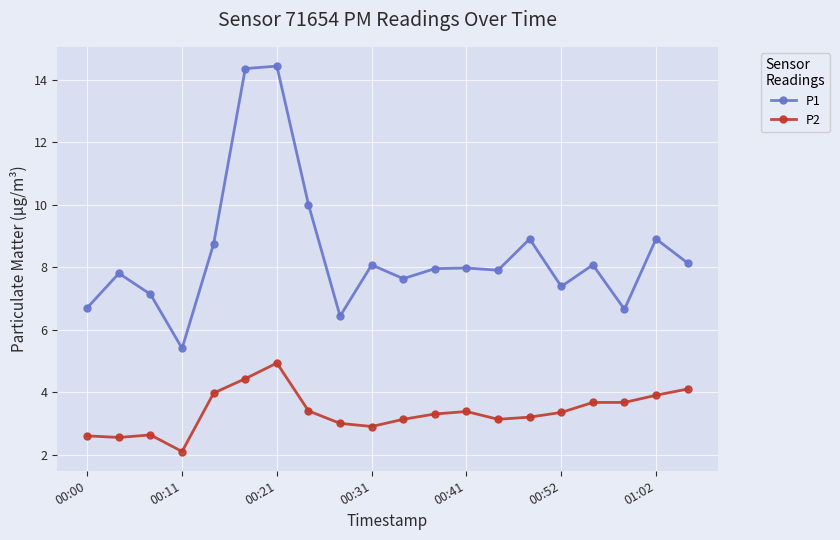

Which series has the widest spread of values?

P1